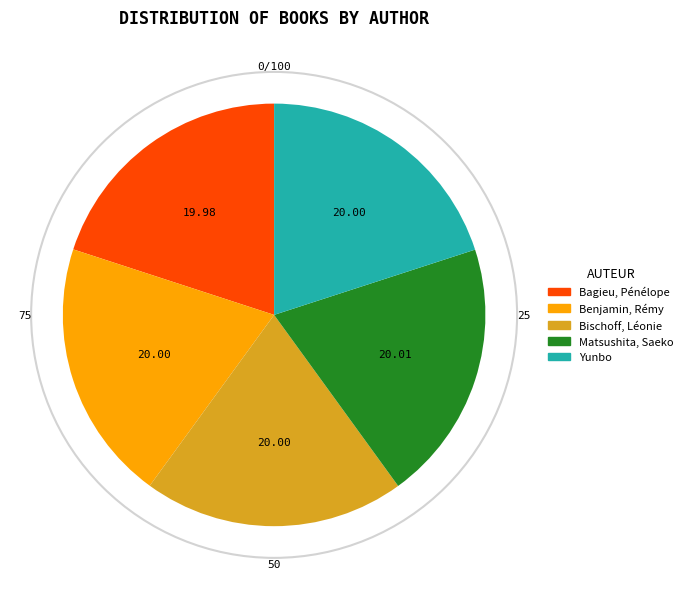

Does Benjamin, Rémy account for over 50% of the chart?

No